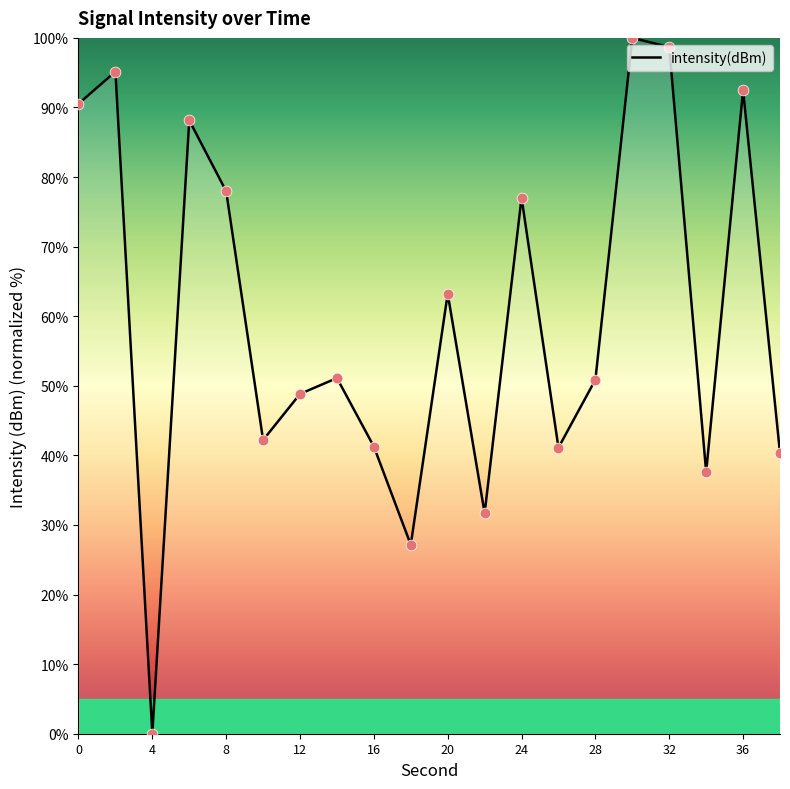

What is the difference between the maximum and minimum values?

100.0